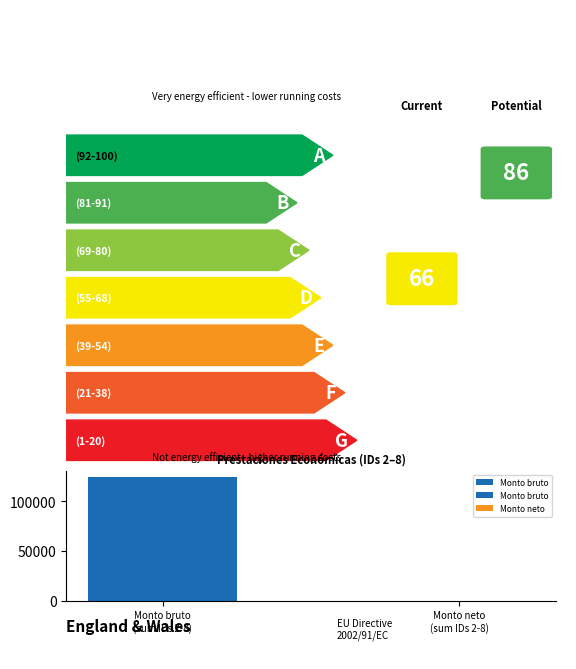

How many values are above zero?

1